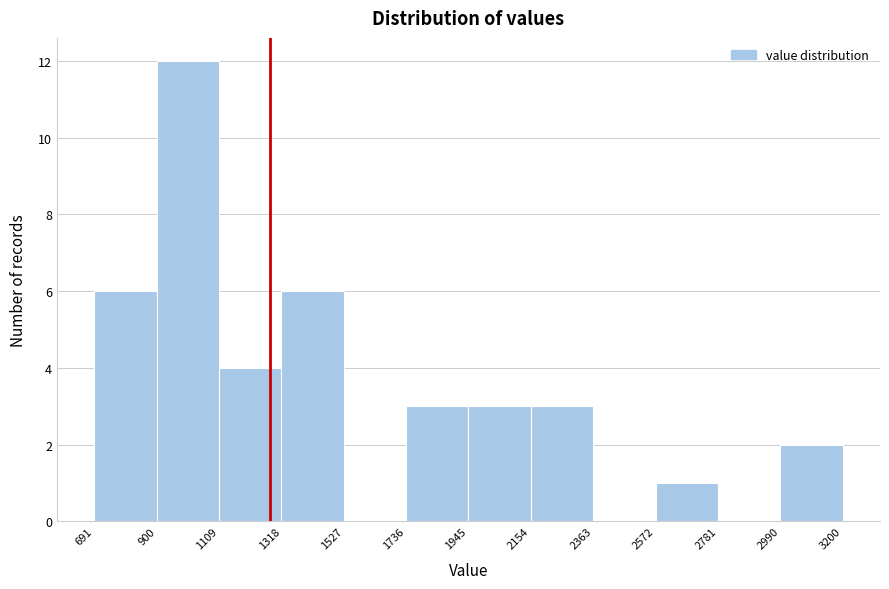

Reading left to right, transcribe this chart: for each bar, give the range it covers on the x-axis and its height. The values are not printed on the chart, so give them approximately, as read against the axis.

691 to 900: 6
900 to 1109: 12
1109 to 1318: 4
1318 to 1527: 6
1527 to 1736: 0
1736 to 1945: 3
1945 to 2154: 3
2154 to 2363: 3
2363 to 2572: 0
2572 to 2781: 1
2781 to 2990: 0
2990 to 3200: 2